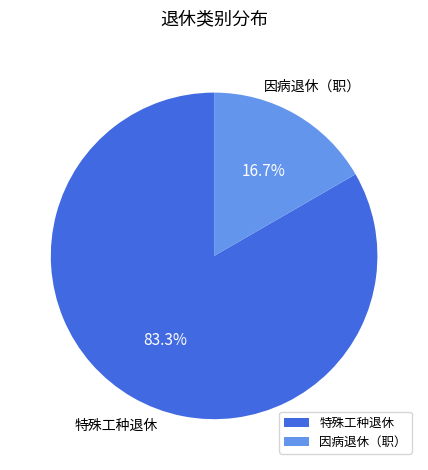

Count the number of slices in the pie.

2